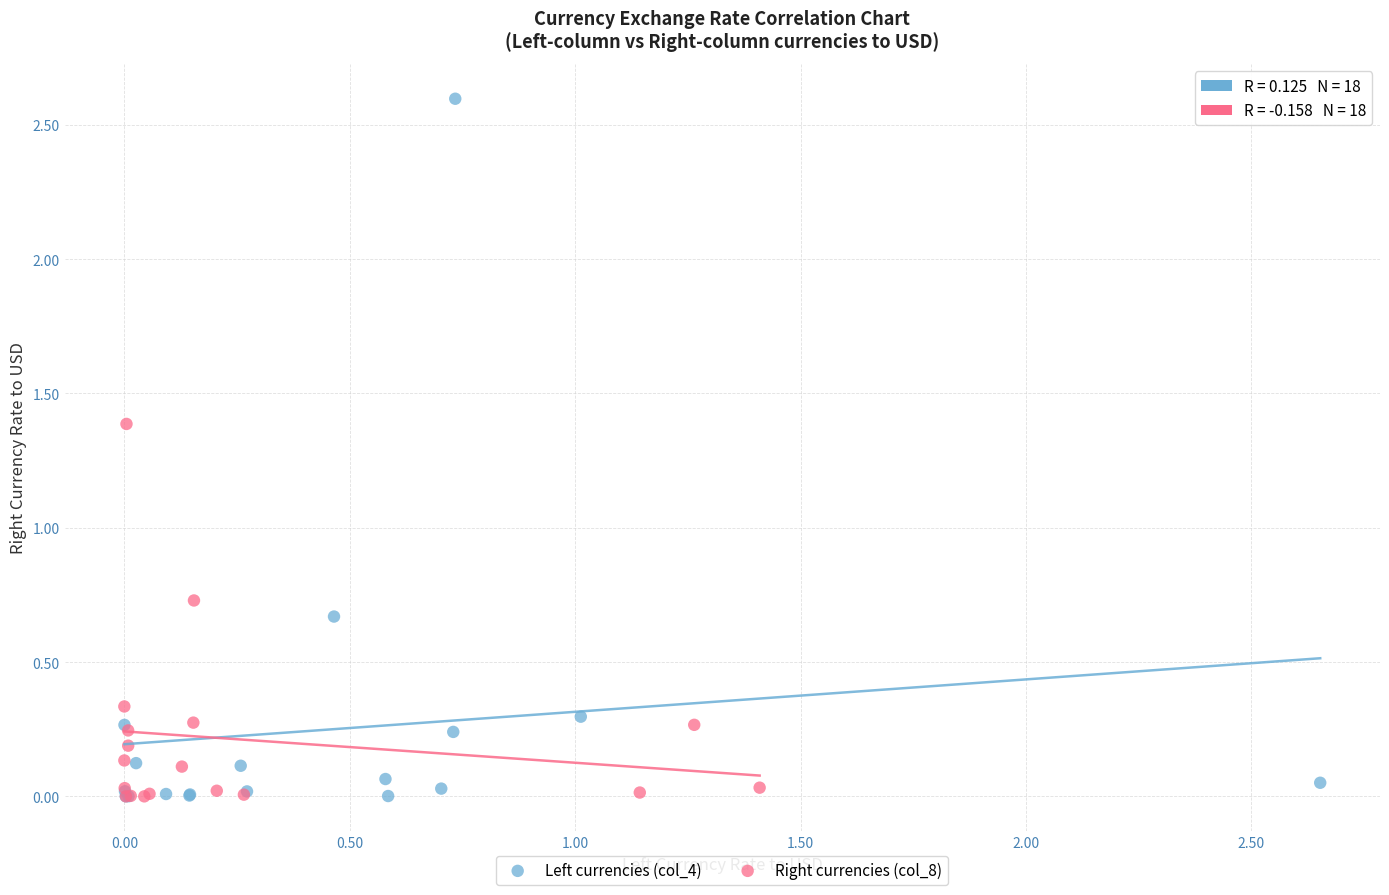

Which series has the largest Y range (max minus min)?

Left currencies (col_4)